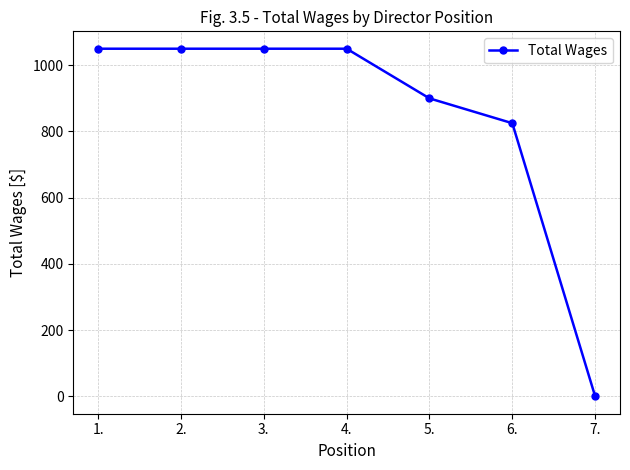

True or false: the data shows 1050 at 4..

True